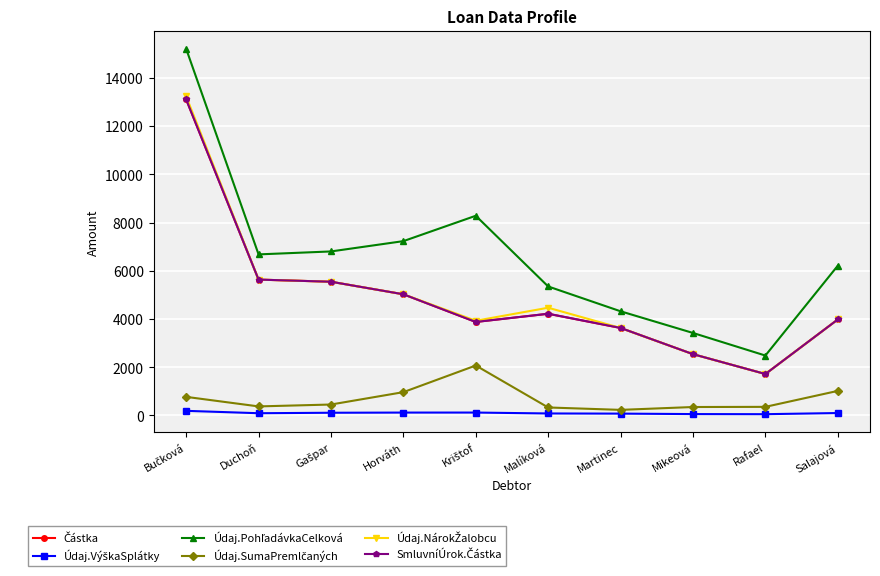

What is the label of the 4th point from the left?

Horváth